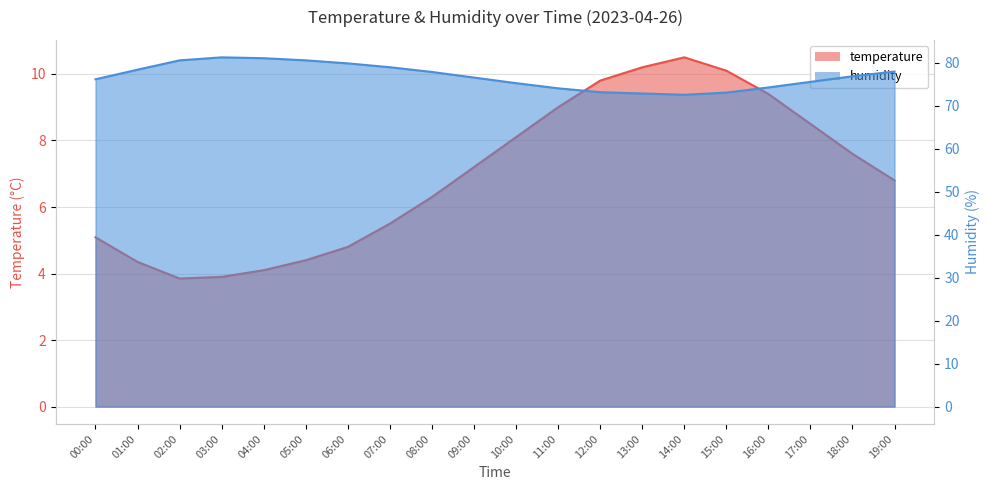

True or false: humidity and temperature cross at least once.

False